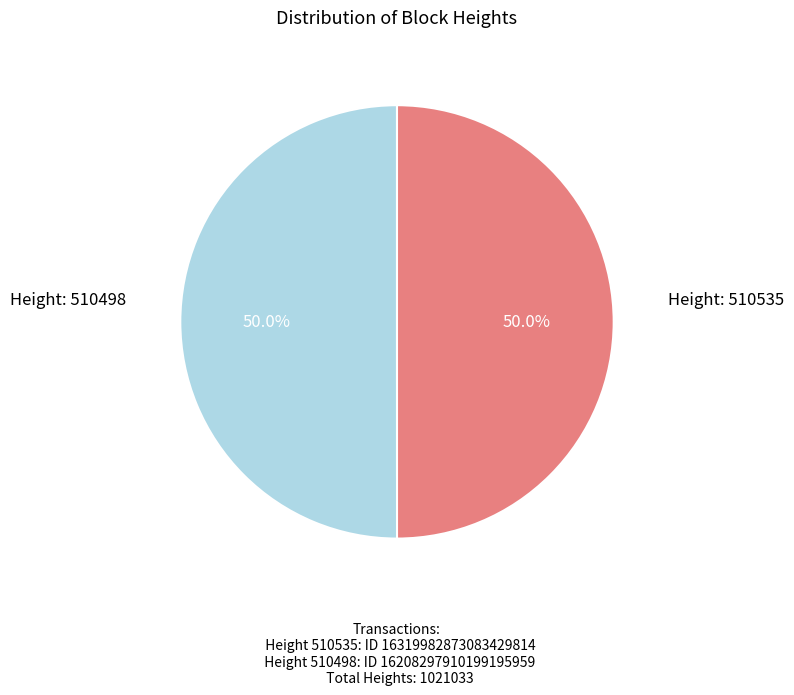

How many slices are in this pie chart?

2